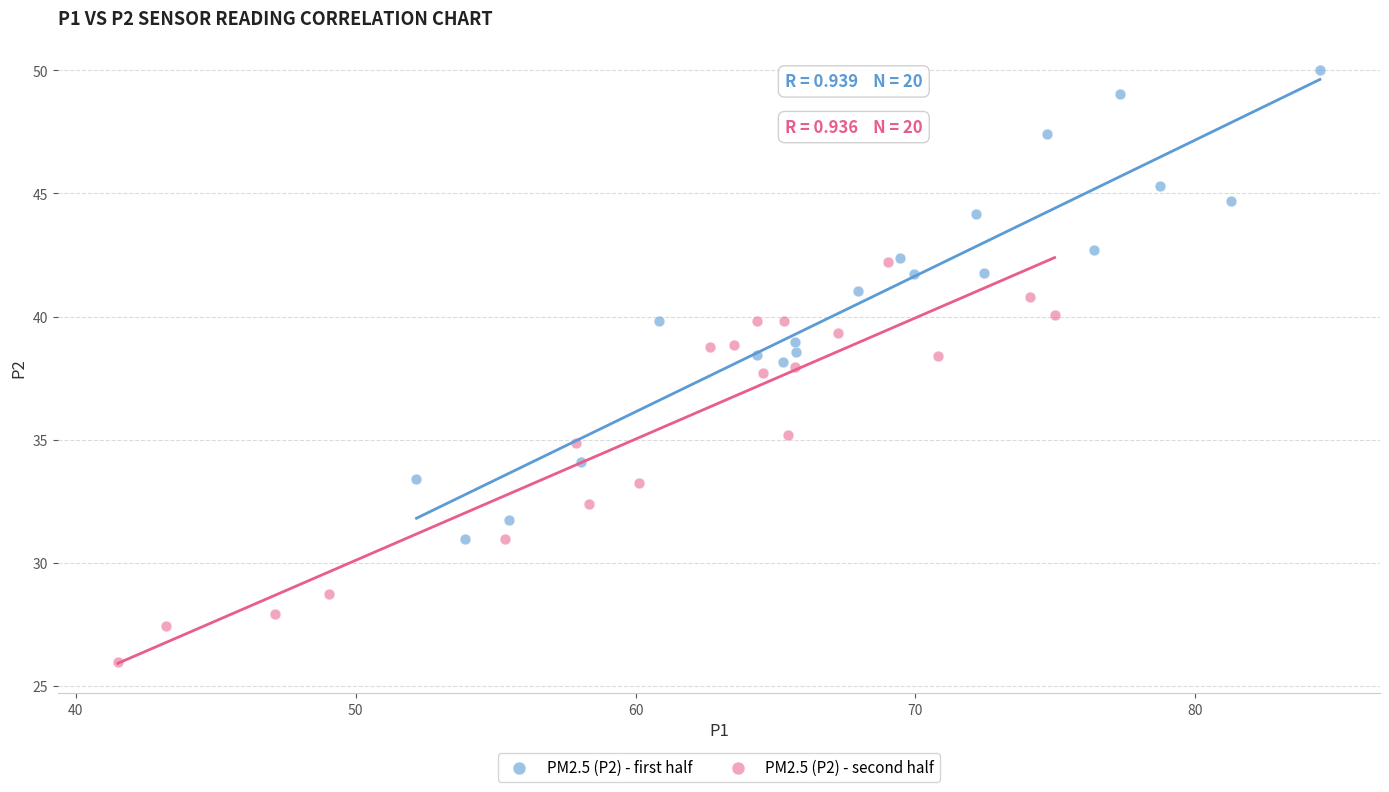

Which series has the largest Y range (max minus min)?

PM2.5 (P2) - first half